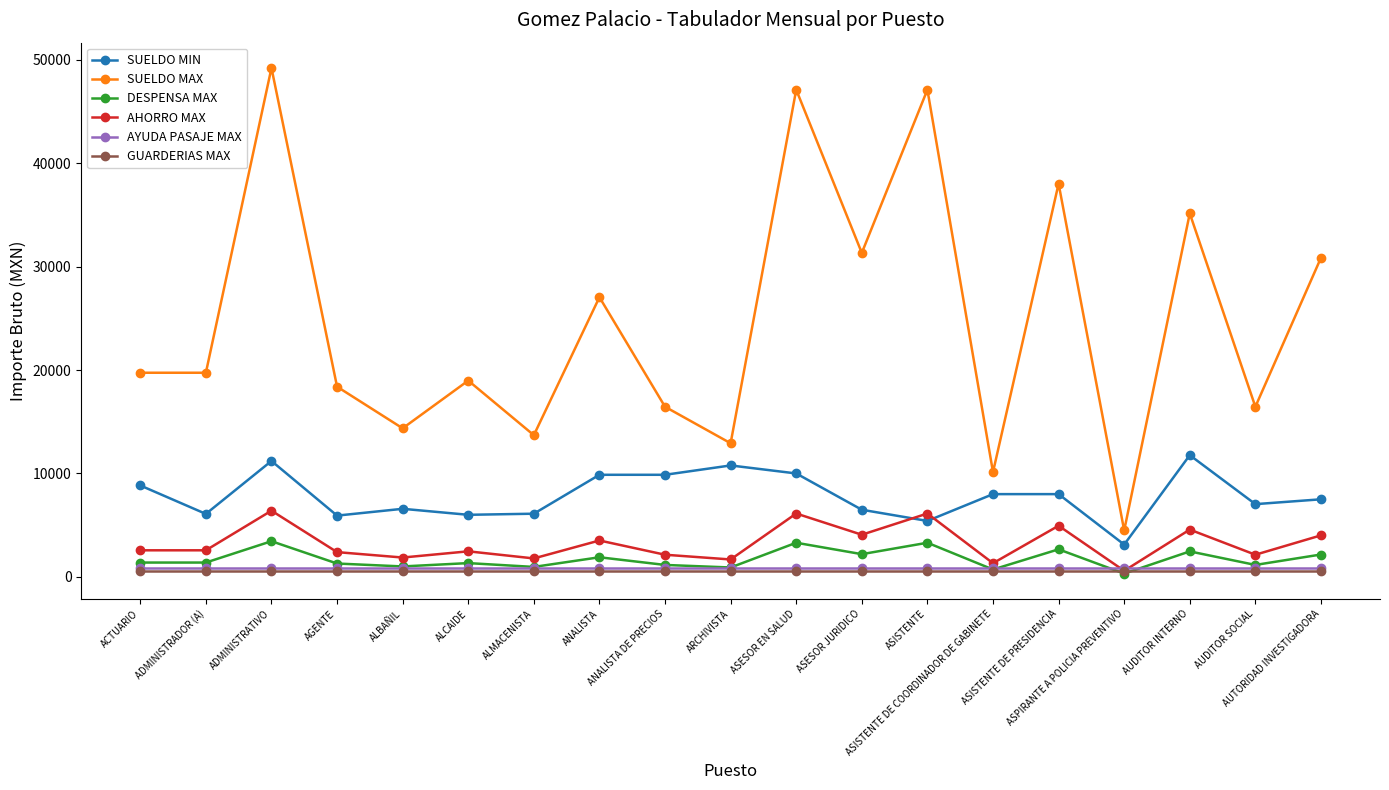

At which category is the sum across all series the highest?

ADMINISTRATIVO